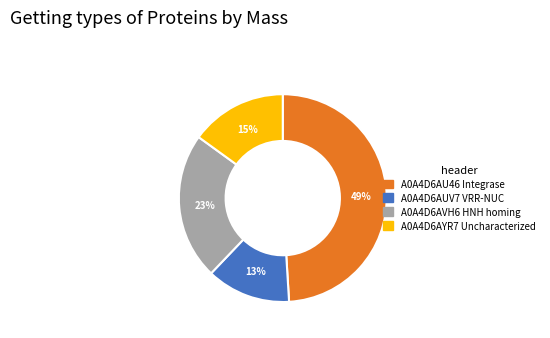

Is it true that A0A4D6AVH6 HNH homing is 33% of the pie?

False